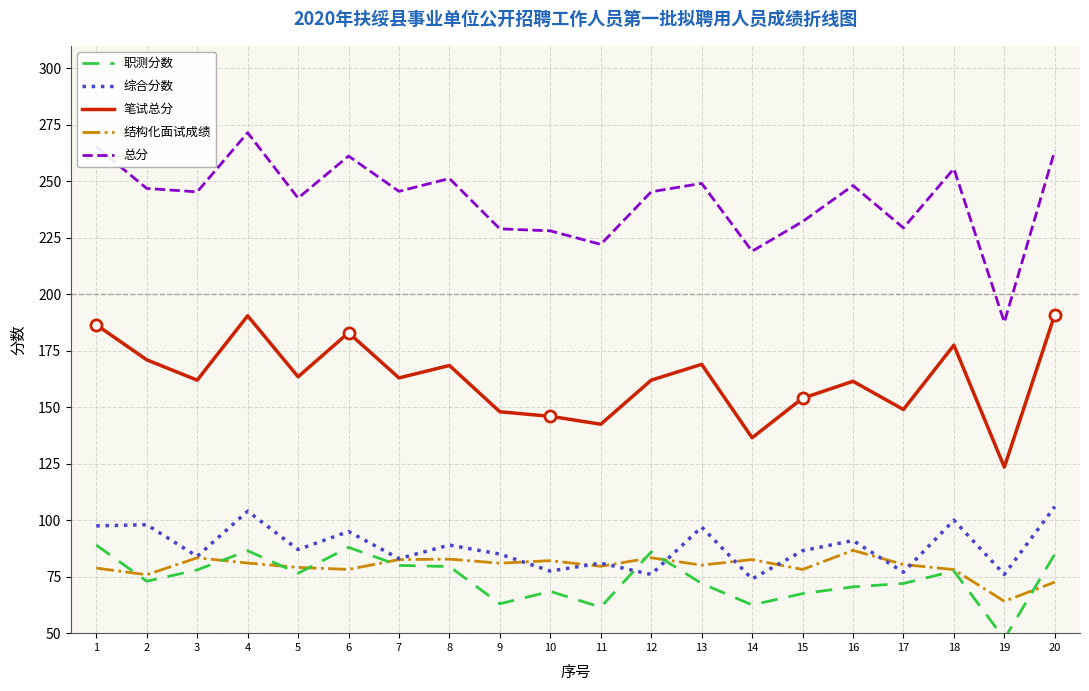

At how many categories does at least one series exceed 150?

20